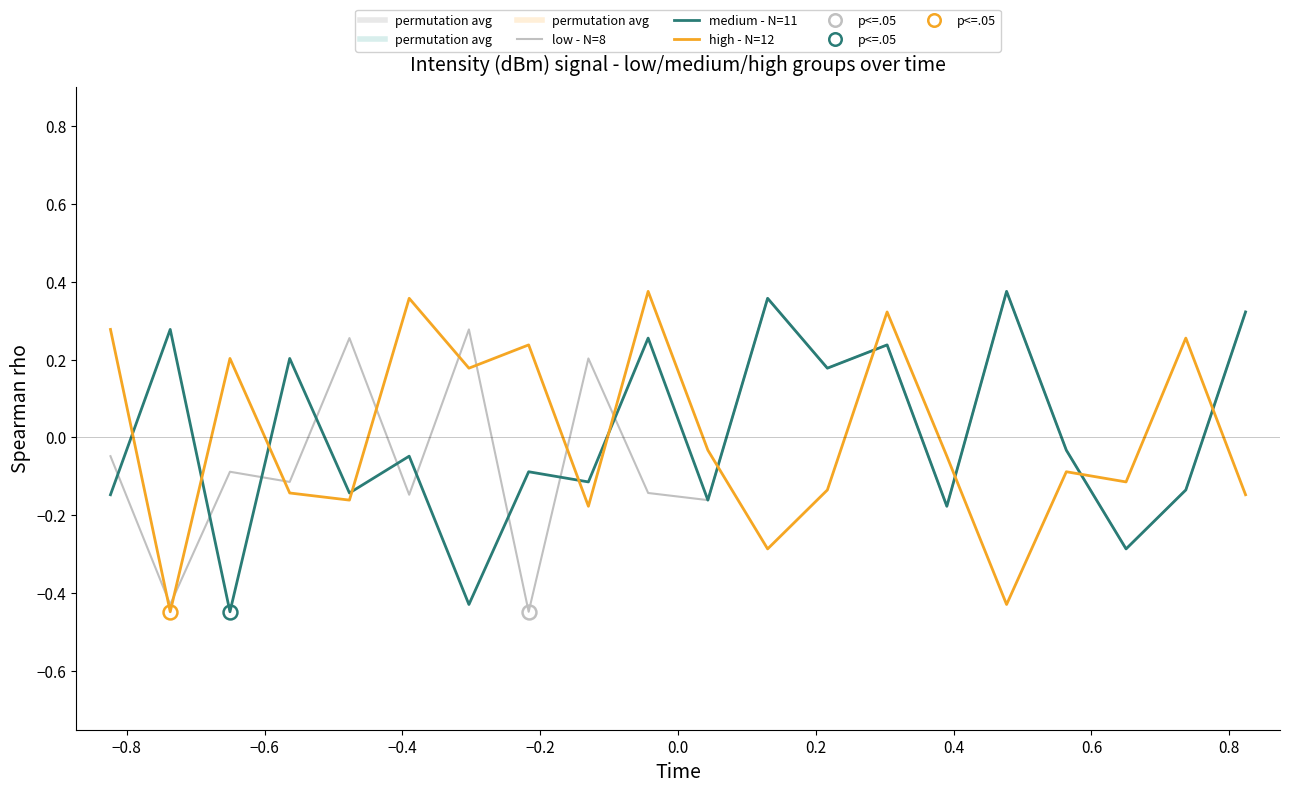

True or false: medium - N=11 and high - N=12 cross at least once.

True